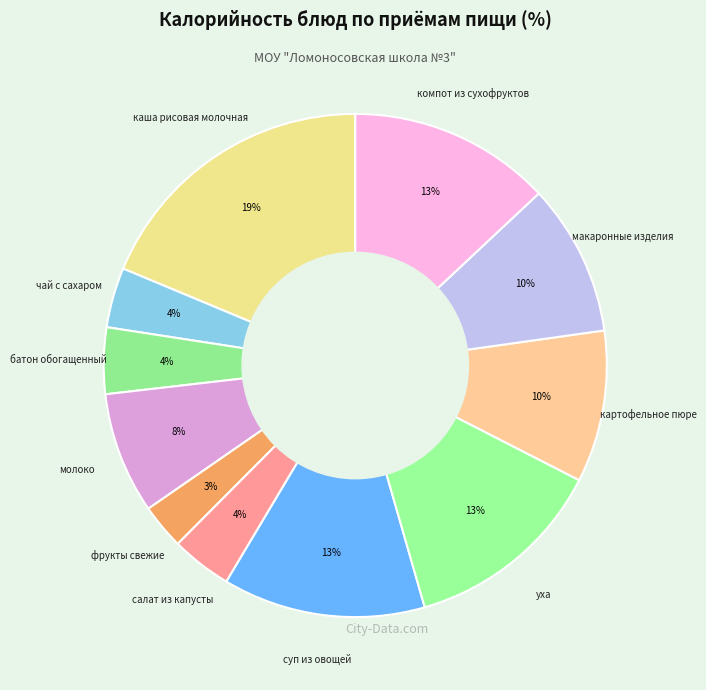

Does any single category account for the majority?

No